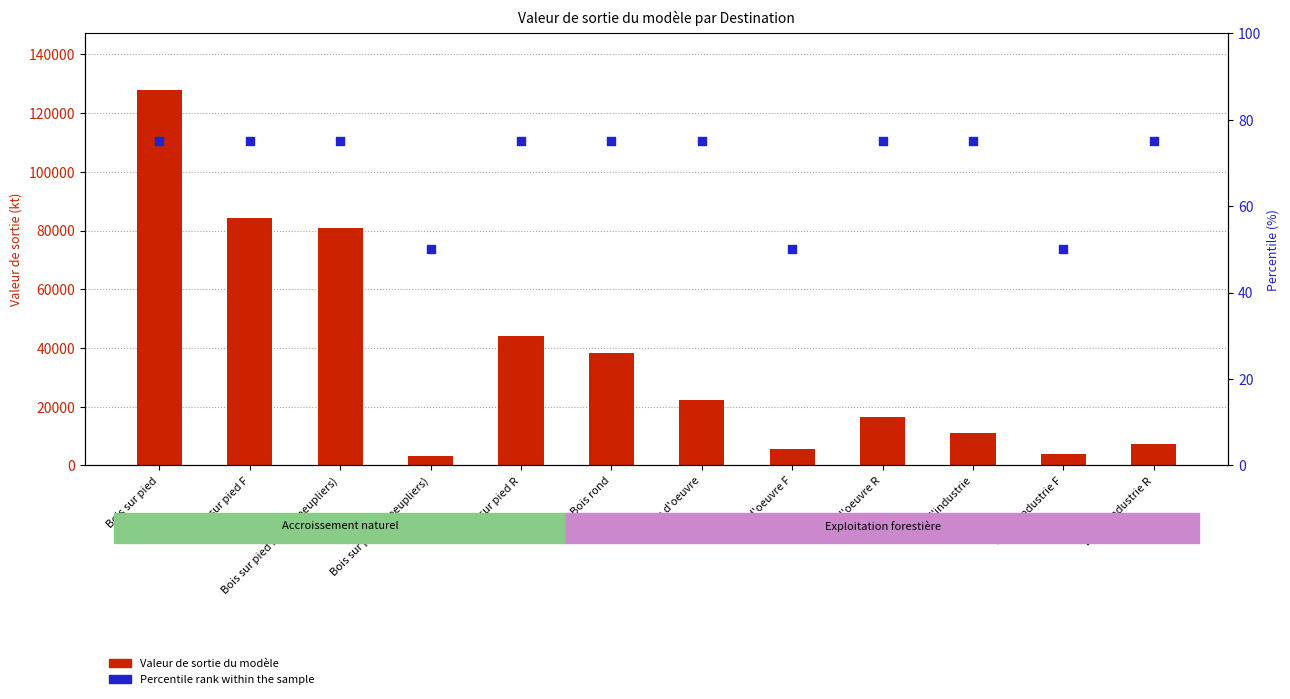

Which series contains the highest Y value?

Valeur de sortie du modèle